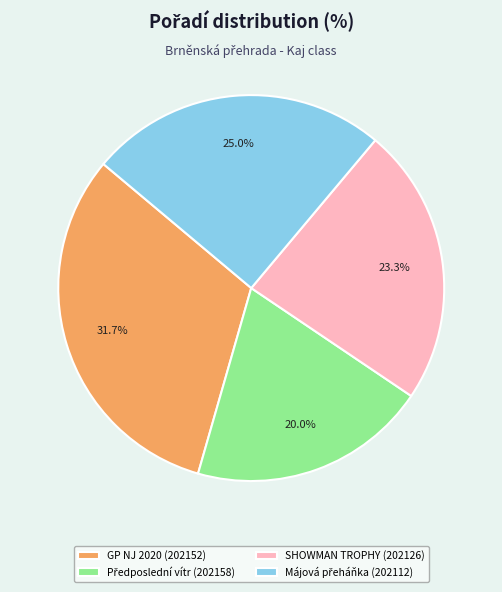

Is there a majority slice in this chart?

No